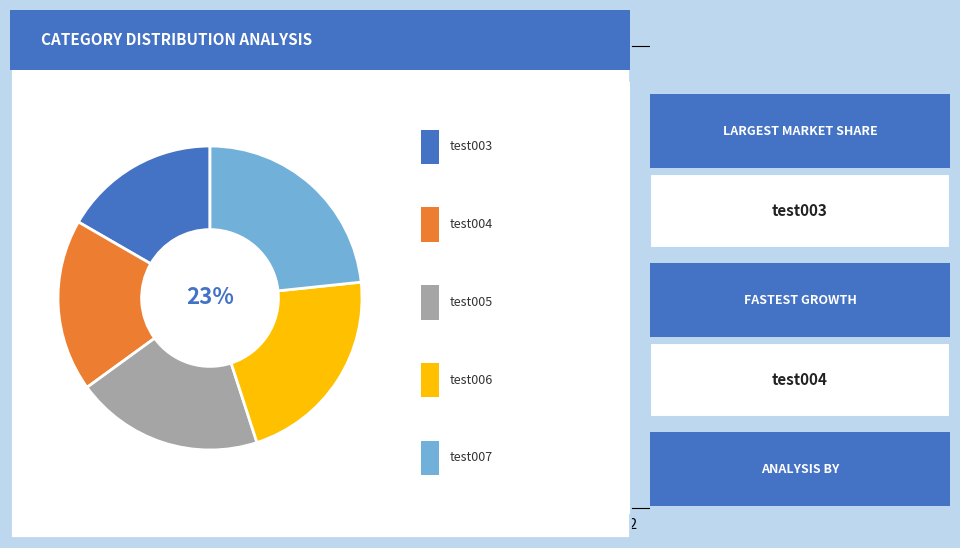

How many segments does this pie chart have?

5